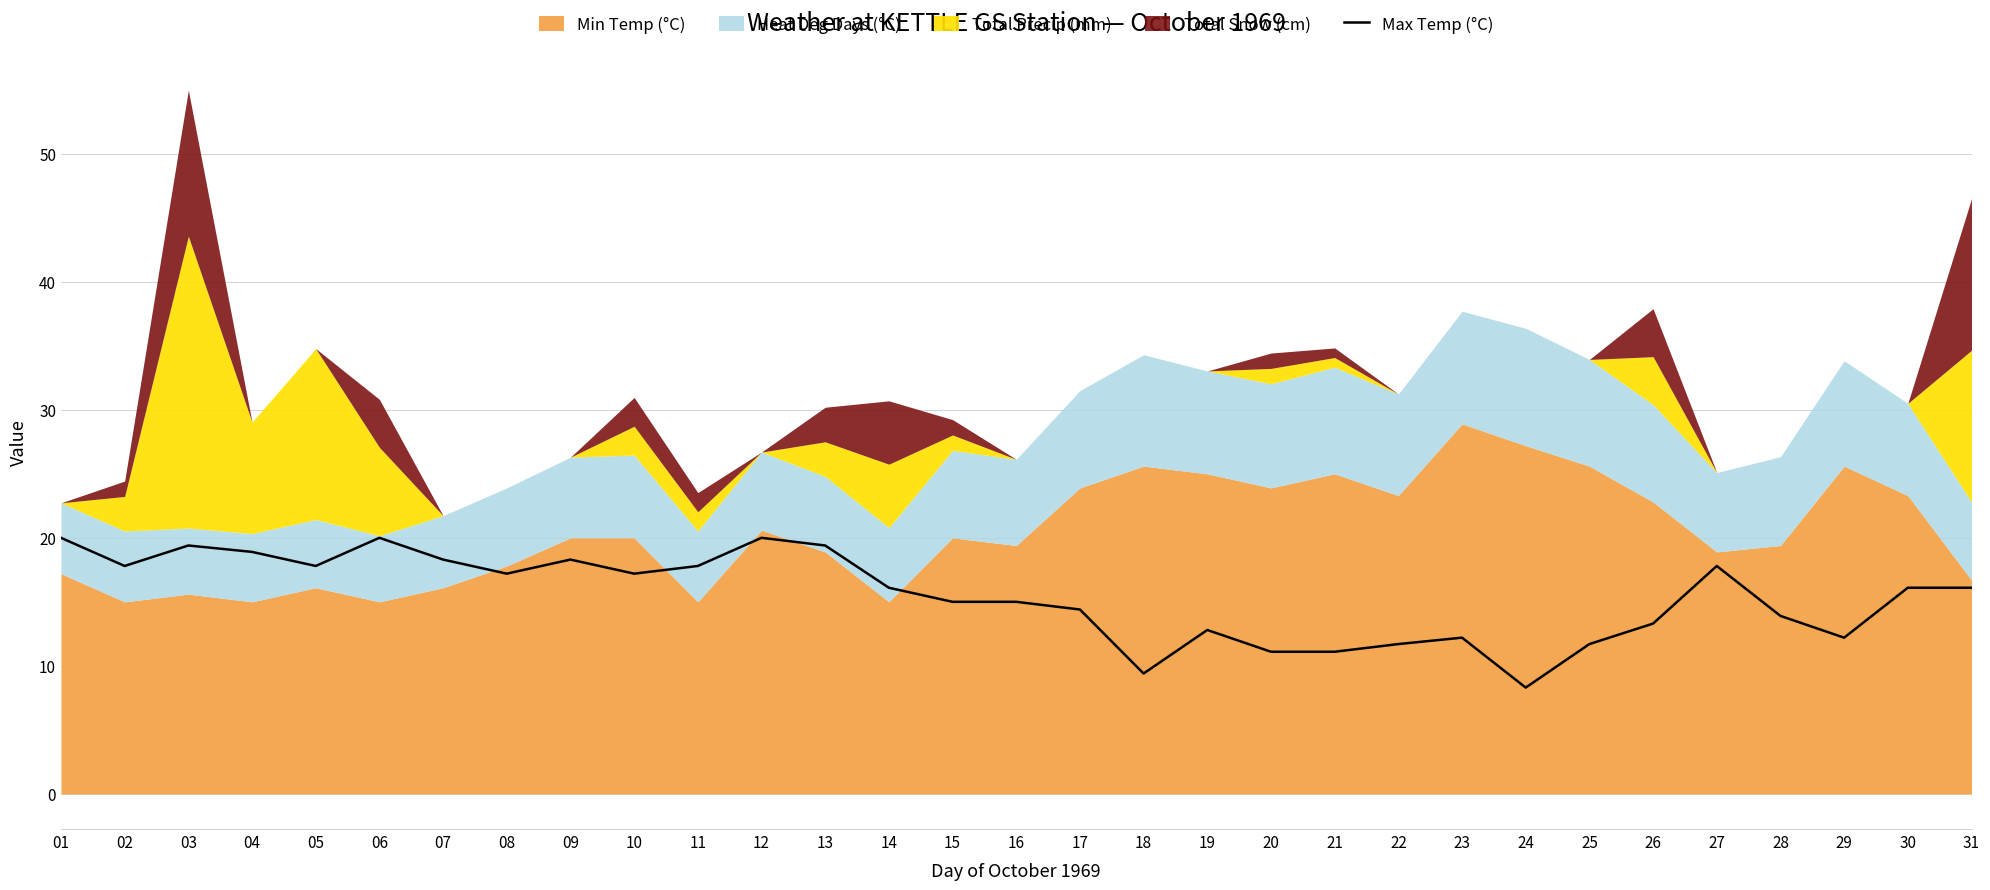

At which label does the data first exceed 16?

01